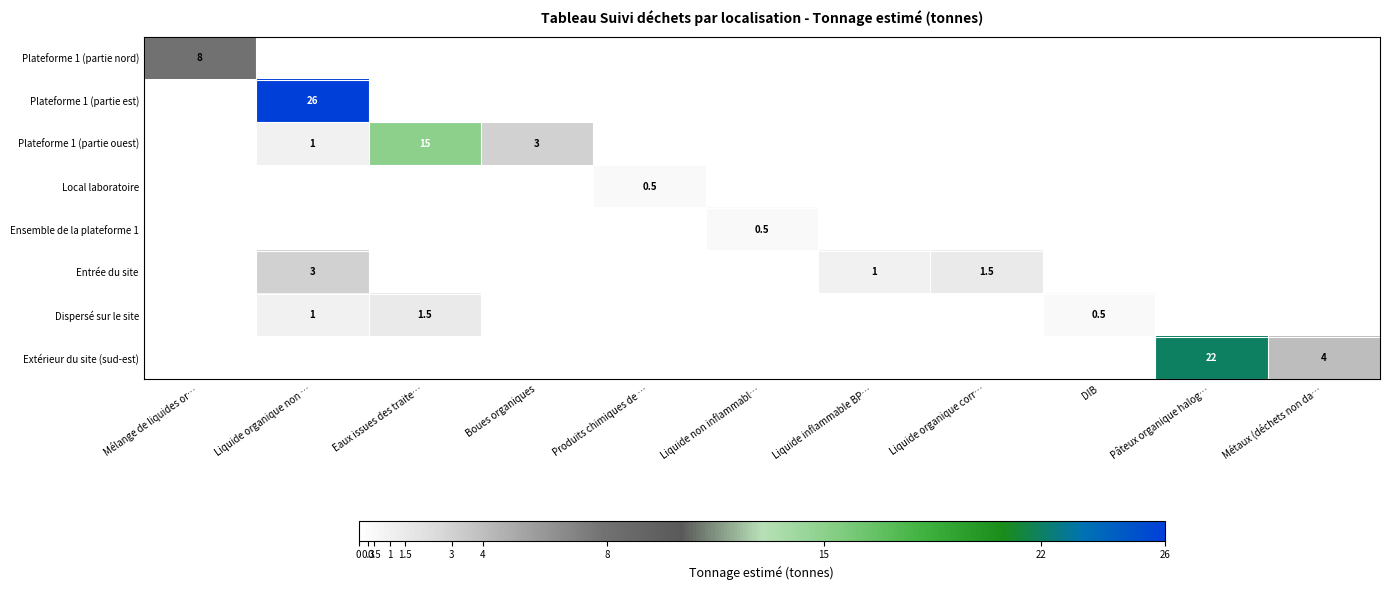

Which has a higher value, Liquide organique non … or Boues organiques?

Liquide organique non …